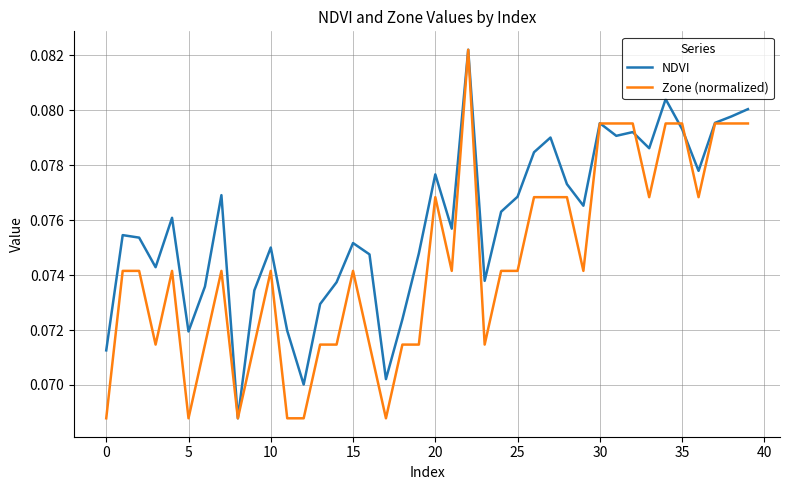

Rank the series by their average value, from lowest to highest.

Zone (normalized), NDVI